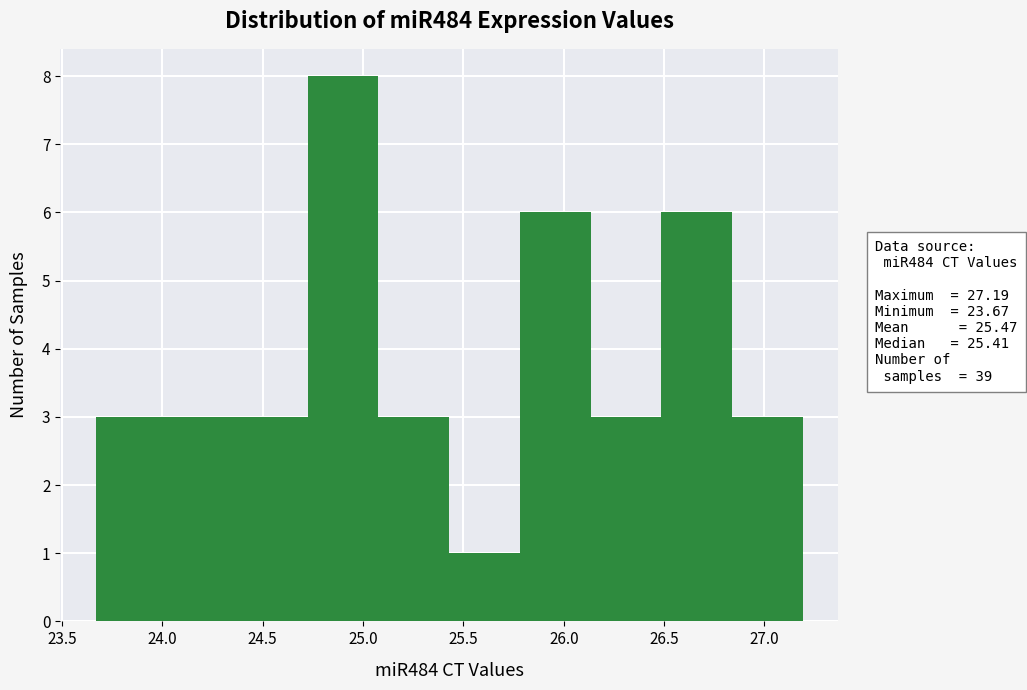

Reading left to right, list every bar in this chart as the range it spans on the x-axis followed by its height. Neither the bar edges nor the heights are printed on the chart, so give them approximately, as read against the axes.

23.65 to 24.00: 3
24.00 to 24.35: 3
24.35 to 24.70: 3
24.70 to 25.10: 8
25.10 to 25.45: 3
25.45 to 25.80: 1
25.80 to 26.15: 6
26.15 to 26.50: 3
26.50 to 26.85: 6
26.85 to 27.20: 3